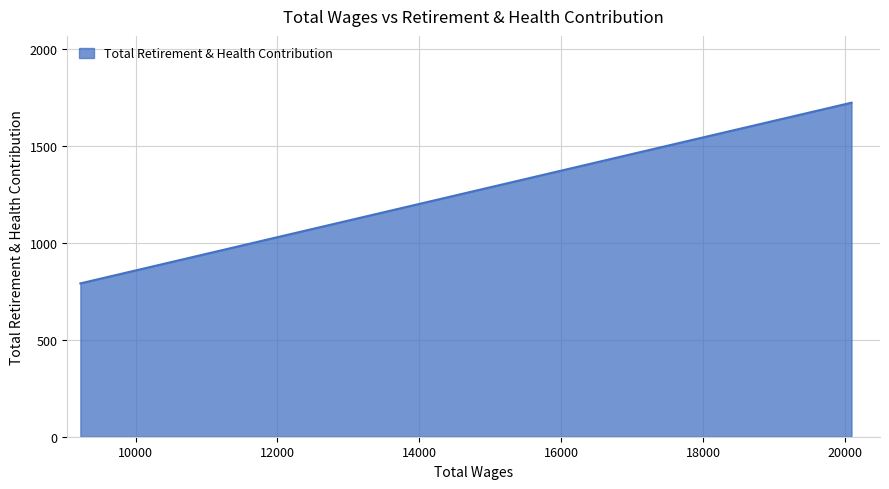

What is the greatest value displayed?

1721